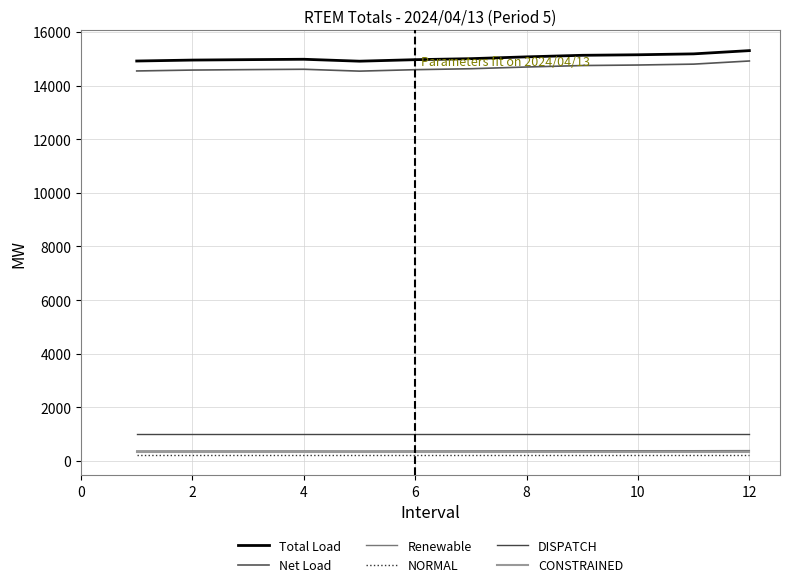

Reading left to right, transcribe all the data shown in this chart.

Total Load: 14918.1	14953.0	14969.1	14983.1	14911.4	14967.7	15005.9	15073.0	15131.2	15151.0	15184.7	15305.7
Net Load: 14546.9	14580.5	14596.6	14610.0	14540.7	14594.7	14630.6	14694.8	14749.2	14768.5	14801.8	14918.9
Renewable: 371.1	372.4	372.5	373.0	370.6	373.0	375.2	378.2	382.0	382.5	382.9	386.9
NORMAL: 225.0	225.0	225.0	225.0	225.0	225.0	225.0	225.0	225.0	225.0	225.0	225.0
DISPATCH: 1005.0	1005.0	1005.0	1005.0	1005.0	1005.0	1005.0	1005.0	1005.0	1005.0	1005.0	1005.0
CONSTRAINED: 320.0	320.0	320.0	320.0	320.0	320.0	320.0	320.0	320.0	320.0	320.0	320.0